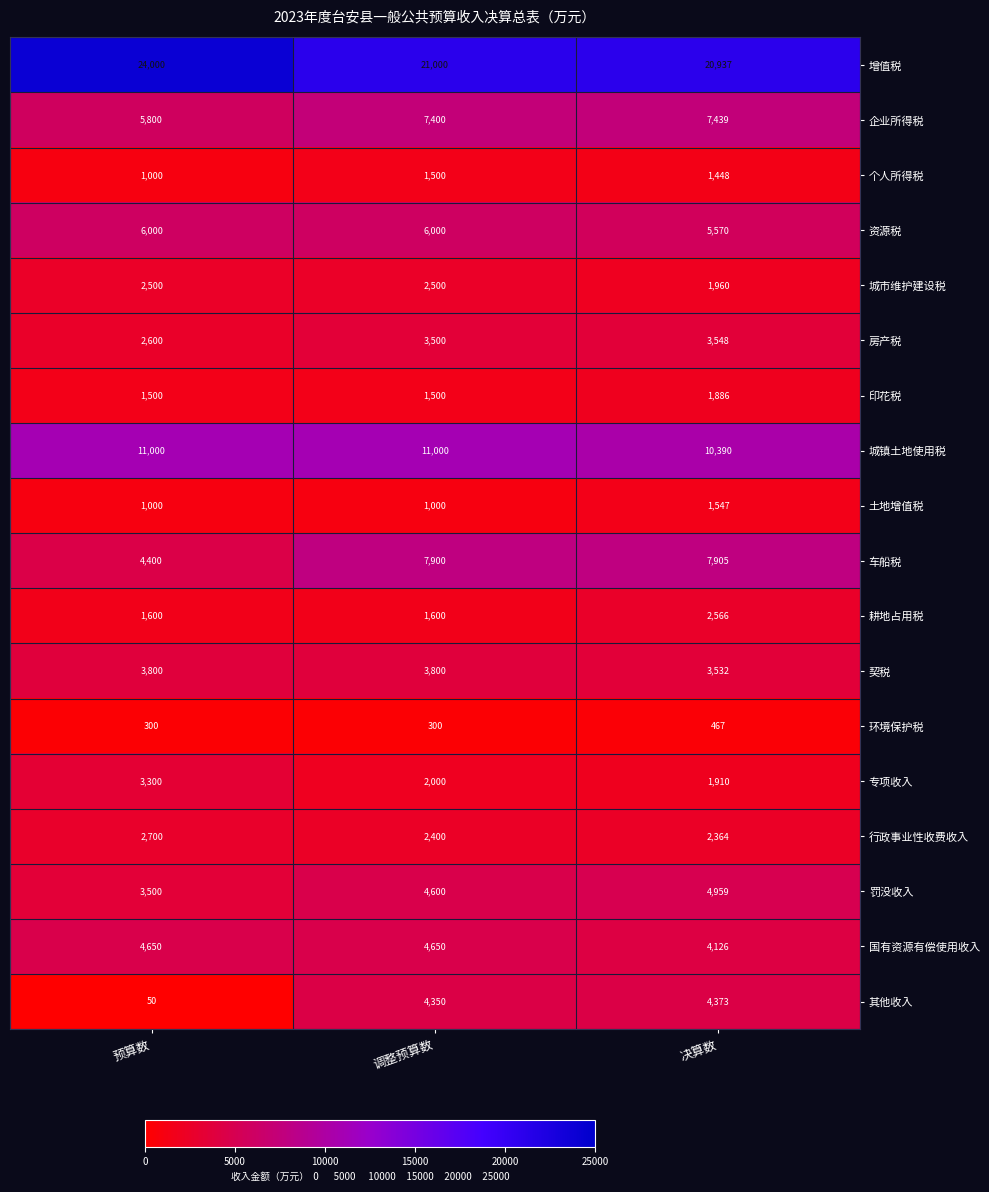

True or false: 城镇土地使用税 has a value of 6706 at 调整预算数.

False